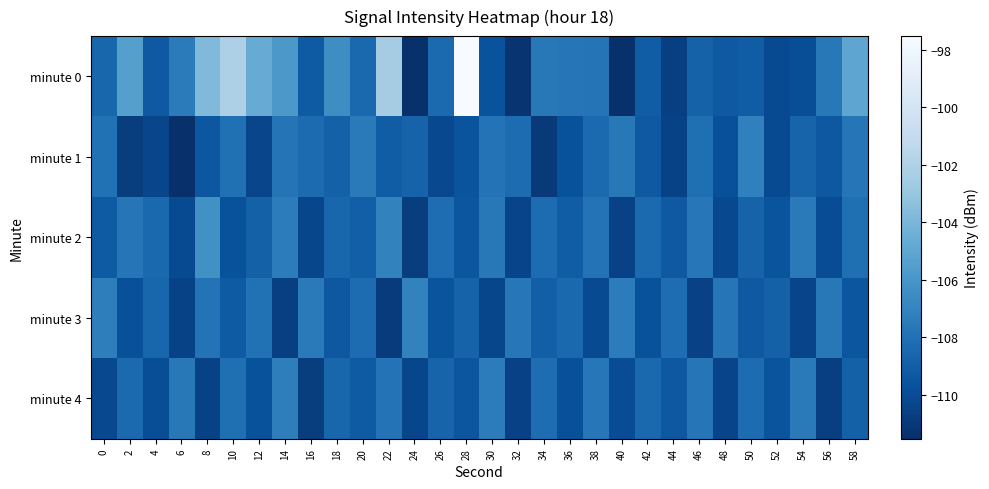

Which series has the largest total across all categories?

minute 0